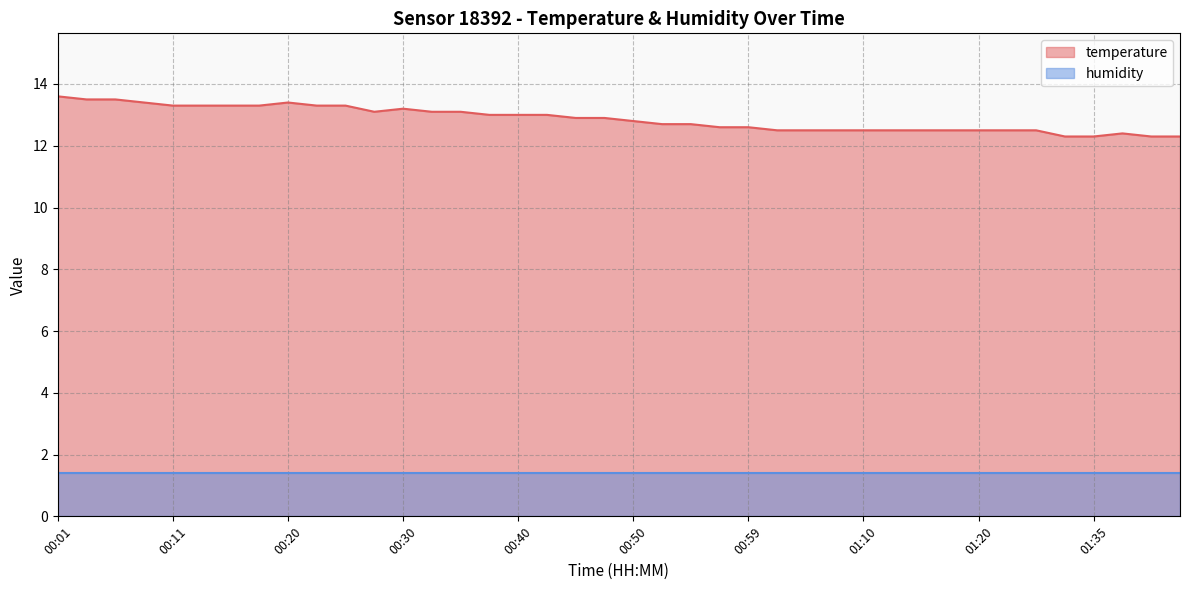

At which label is the value closest to 12?

01:32